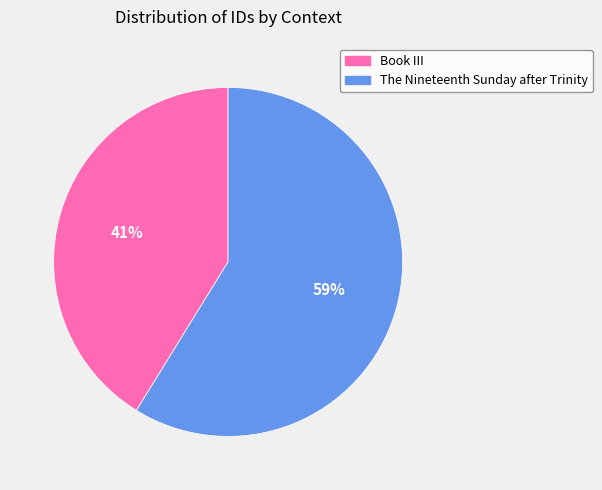

Count the number of slices in the pie.

2